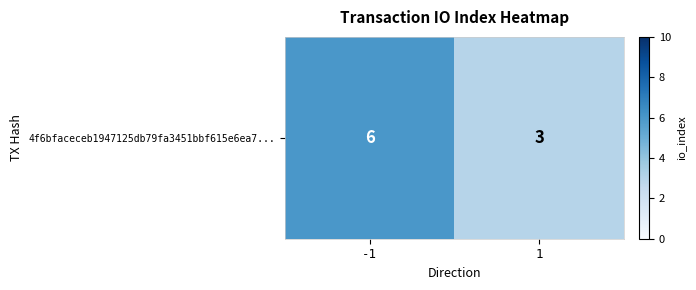

List the labels in order of value, smallest first.

1, -1